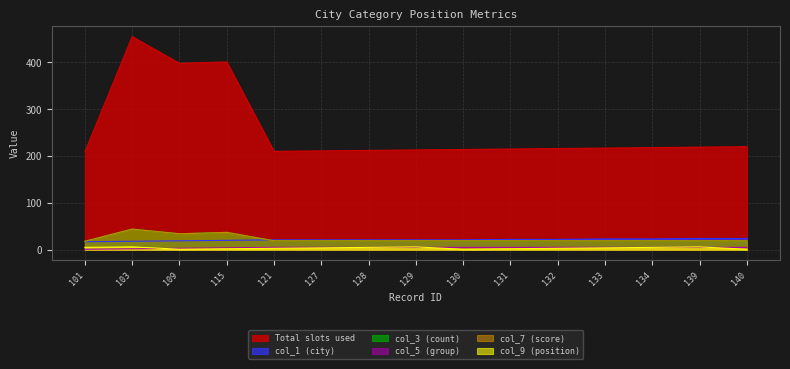

What is the difference between the maximum and minimum values in the col_7 (score) series?

26